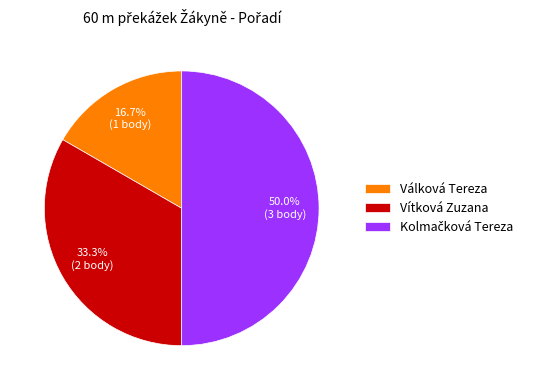

Between Válková Tereza and Vítková Zuzana, which is larger?

Vítková Zuzana